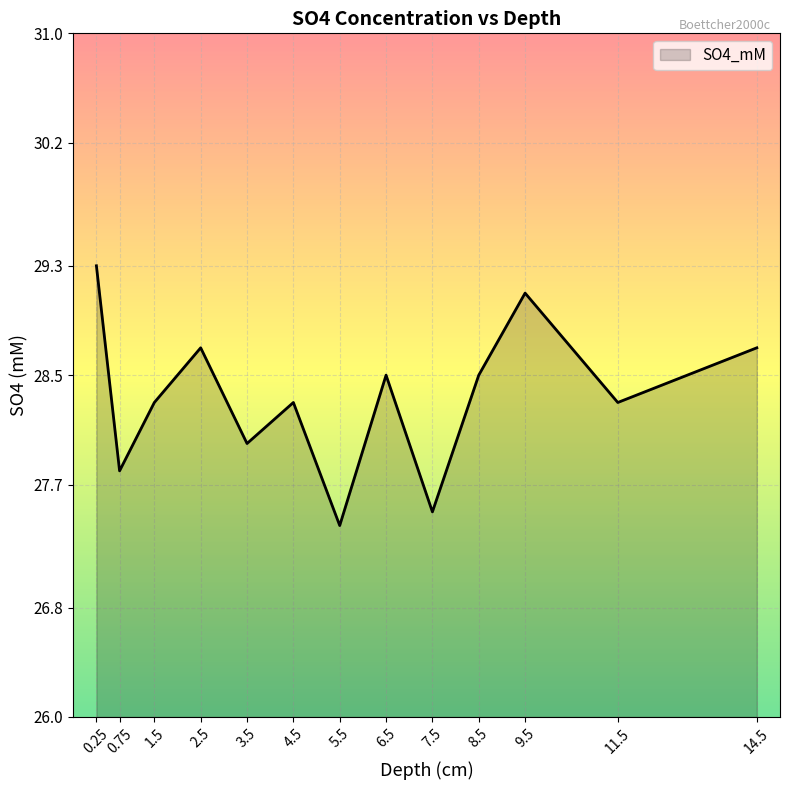

What position from the left is 8.5?

10